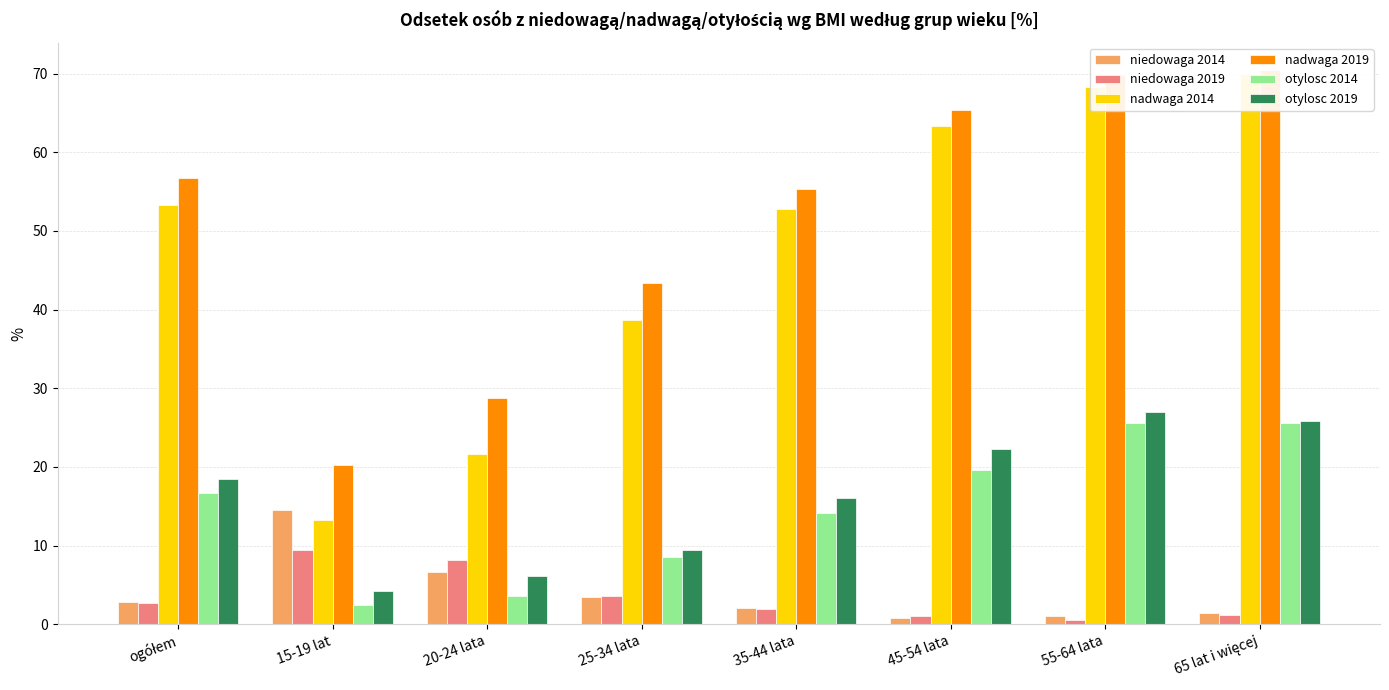

Does the chart contain any negative values?

No